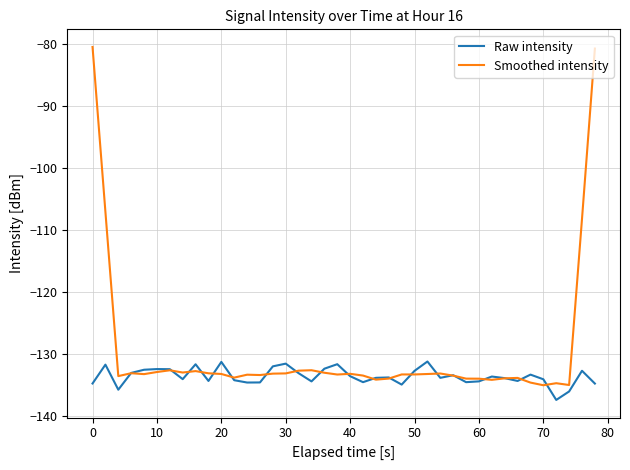

What is the difference between the maximum and minimum values in the Raw intensity series?

6.2